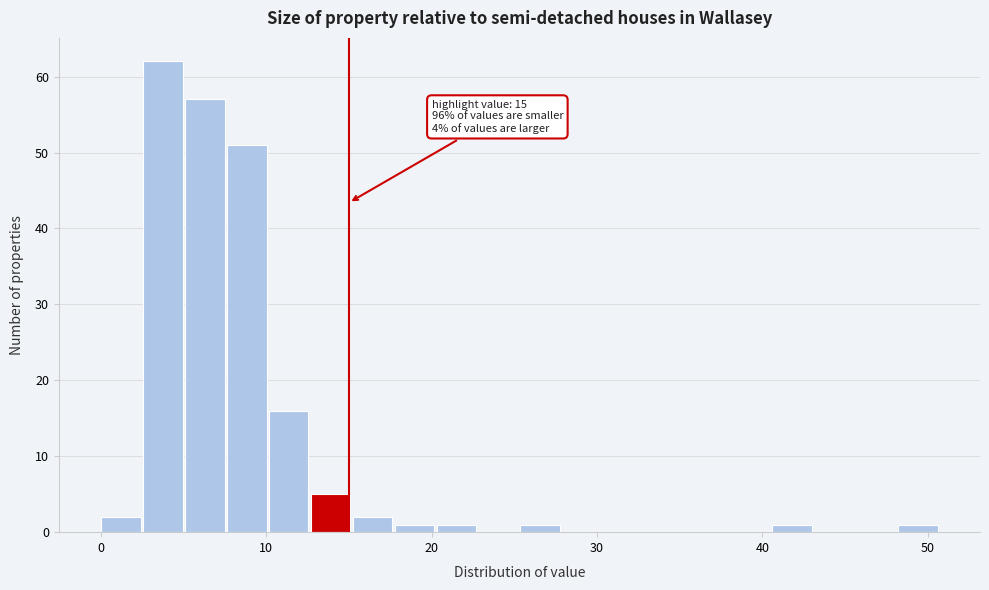

Around what value on the x-axis is the tallest bar? Give the approximate position of its centre, as read against the axis.

4